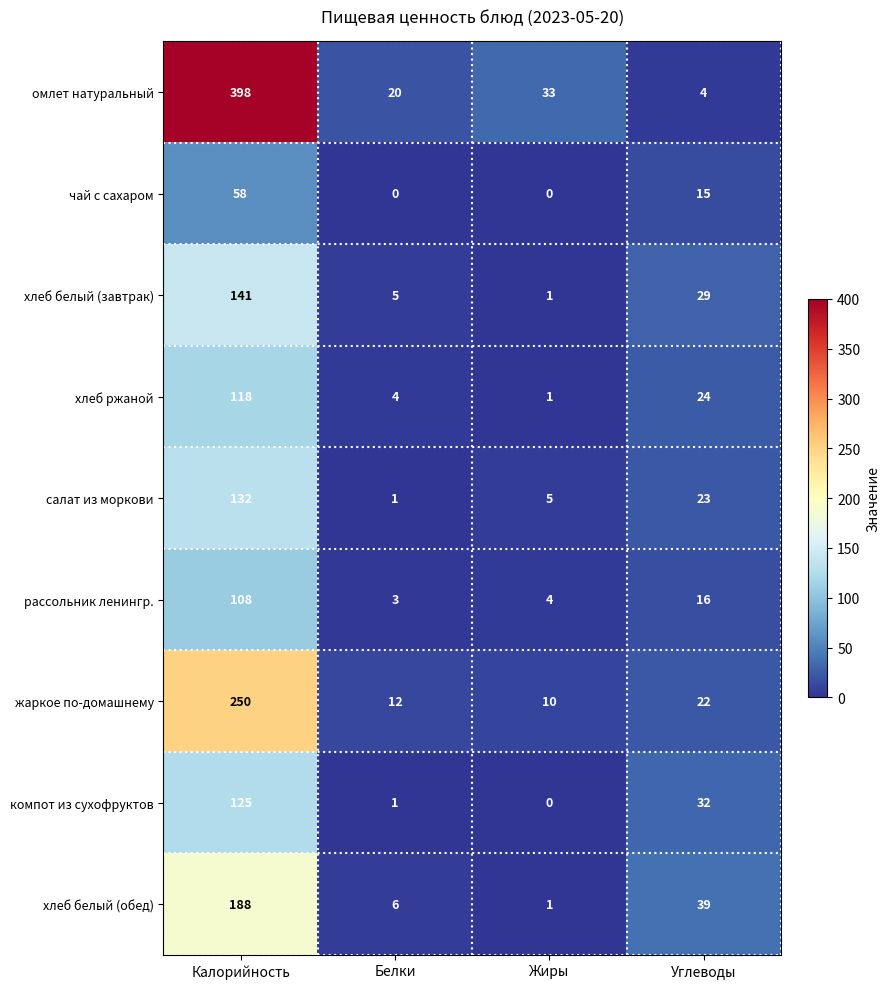

What is the difference between the second highest and second lowest values in the хлеб белый (обед) series?

33